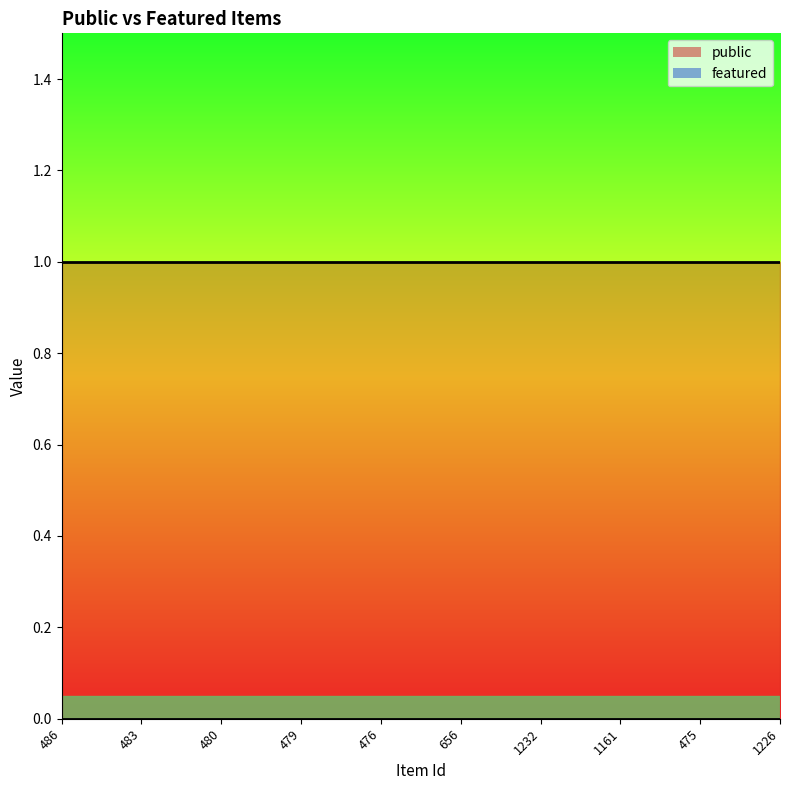

What is the sum of the public values at 476 and 483?

2